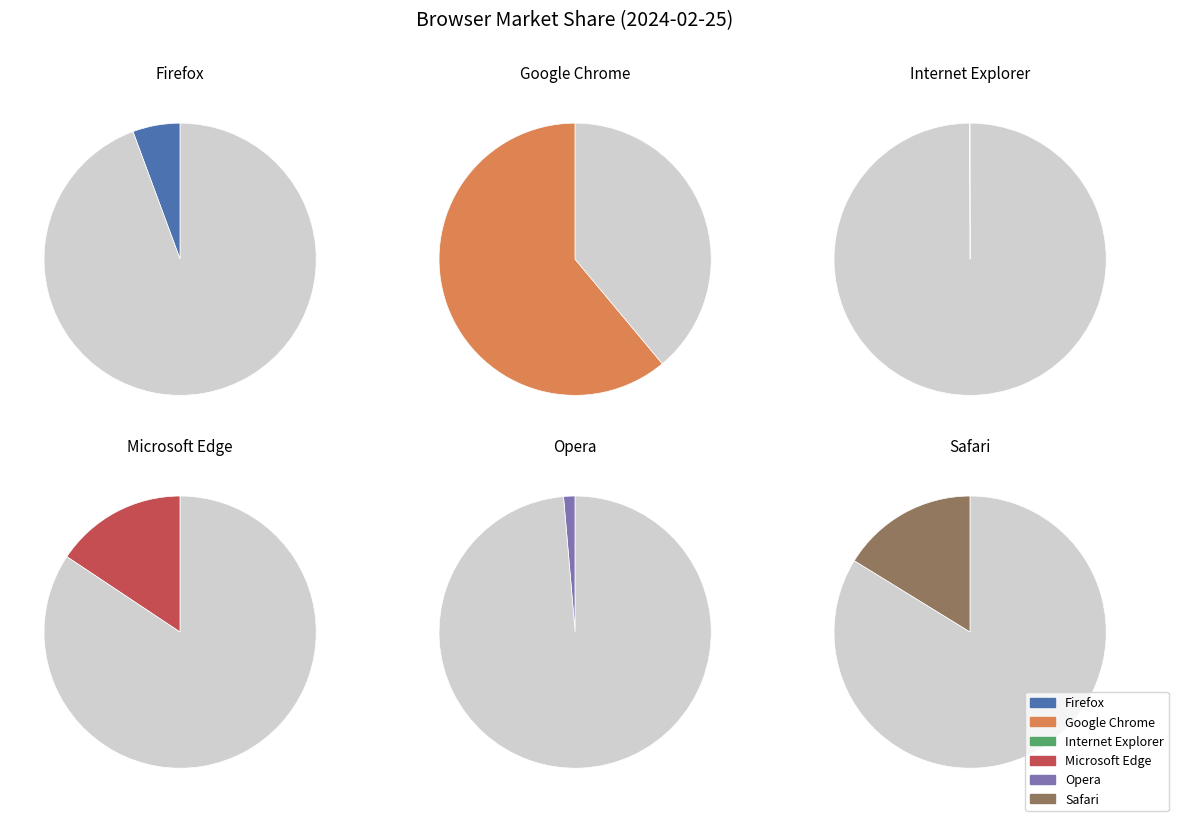

Rank the categories by value from lowest to highest.

Internet Explorer, Opera, Firefox, Microsoft Edge, Safari, Google Chrome